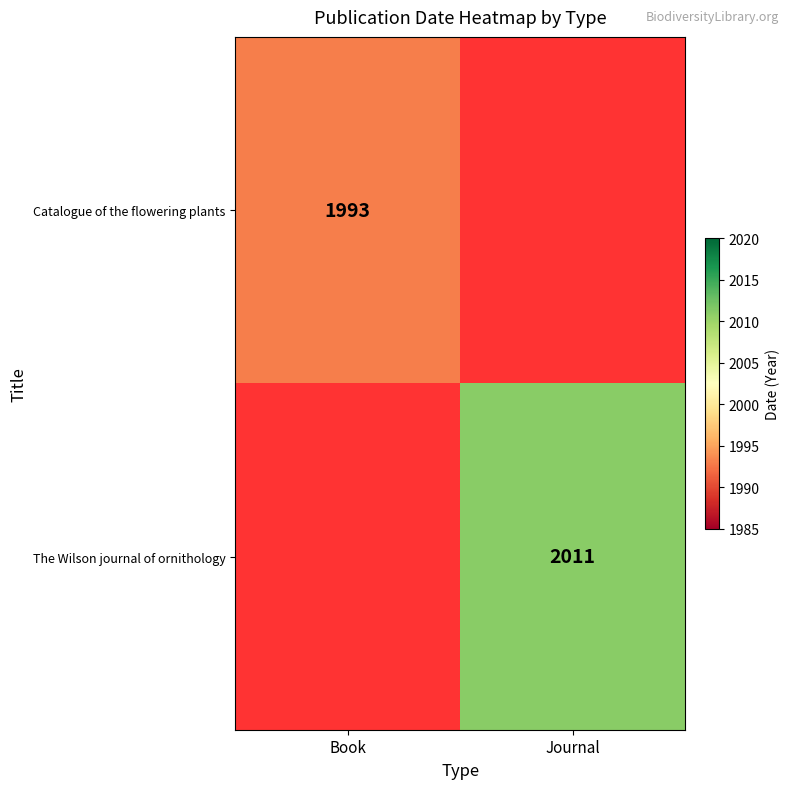

The The Wilson journal of ornithology series shows 2011 at Journal. True or false?

True